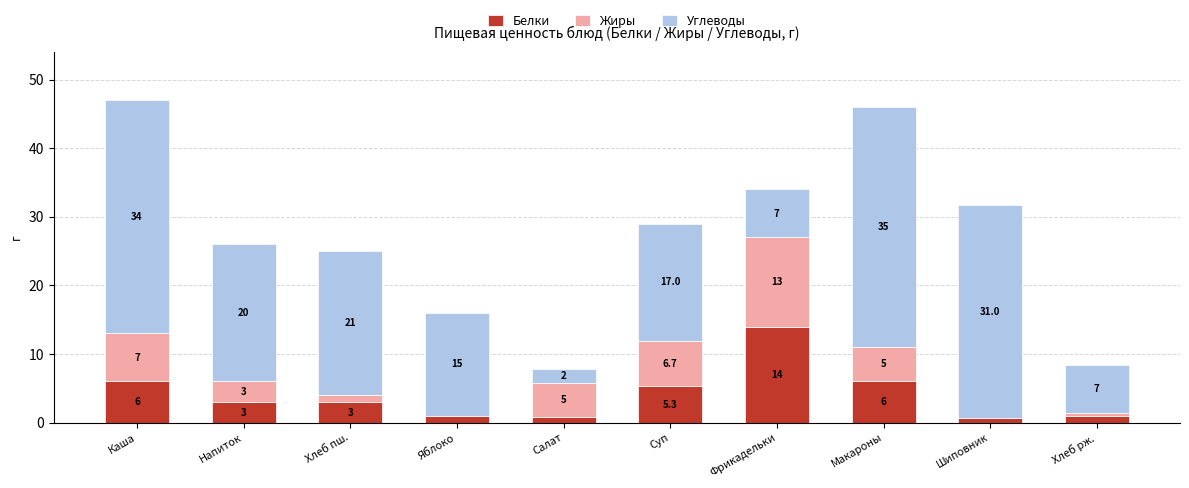

At which category is the sum across all series the highest?

Каша